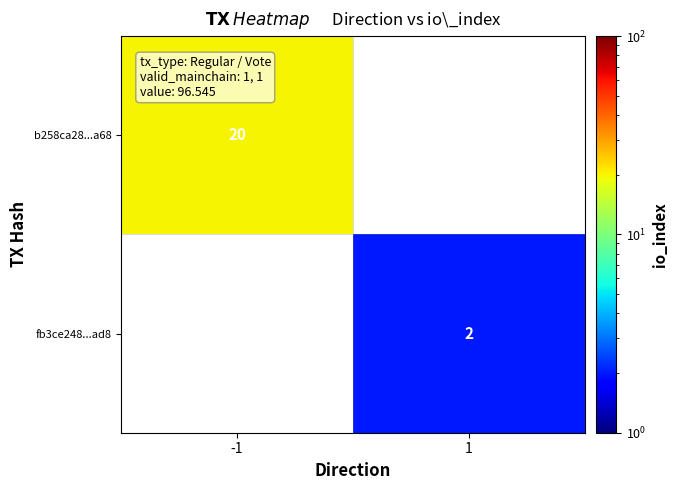

Is it true that fb3ce248...ad8 equals 3.0 at 1?

False